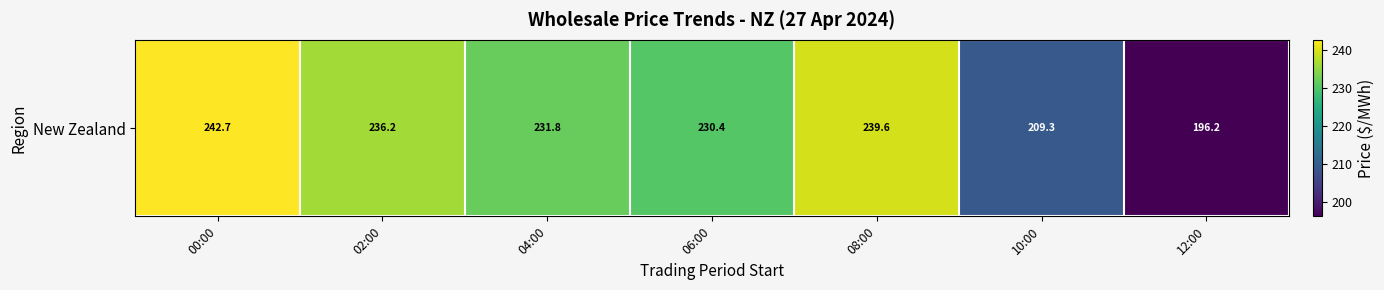

What is the difference between the maximum and minimum values?

46.4